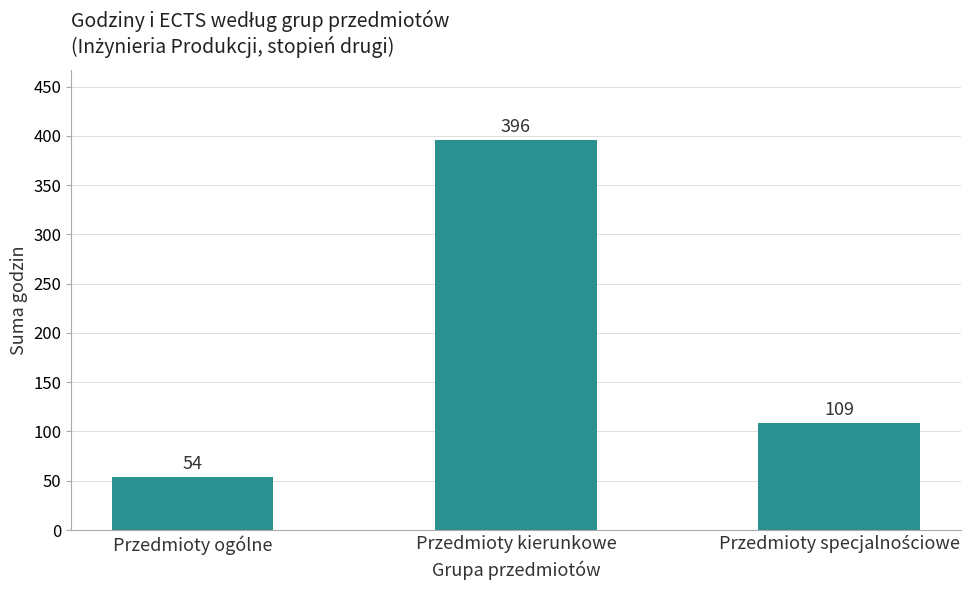

What is the label of the 2nd bar from the left?

Przedmioty kierunkowe